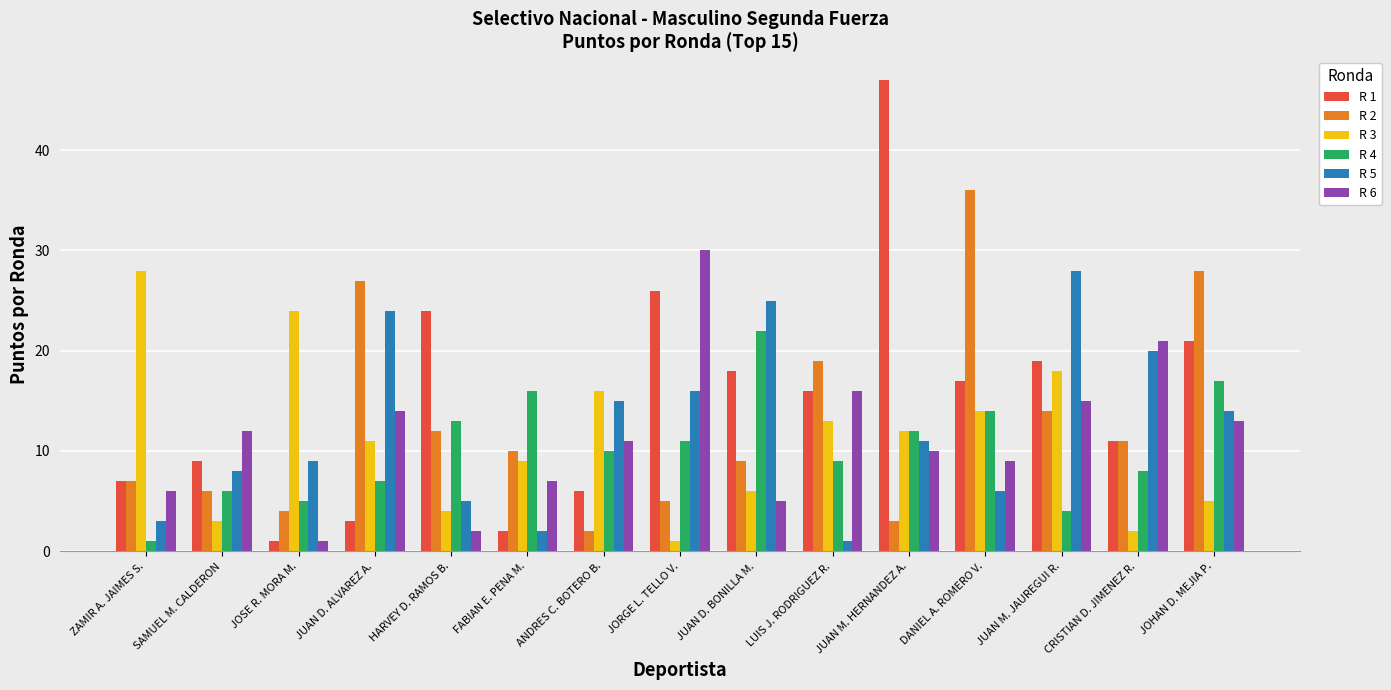

What is the total value across all series at JUAN M. HERNANDEZ A.?

95